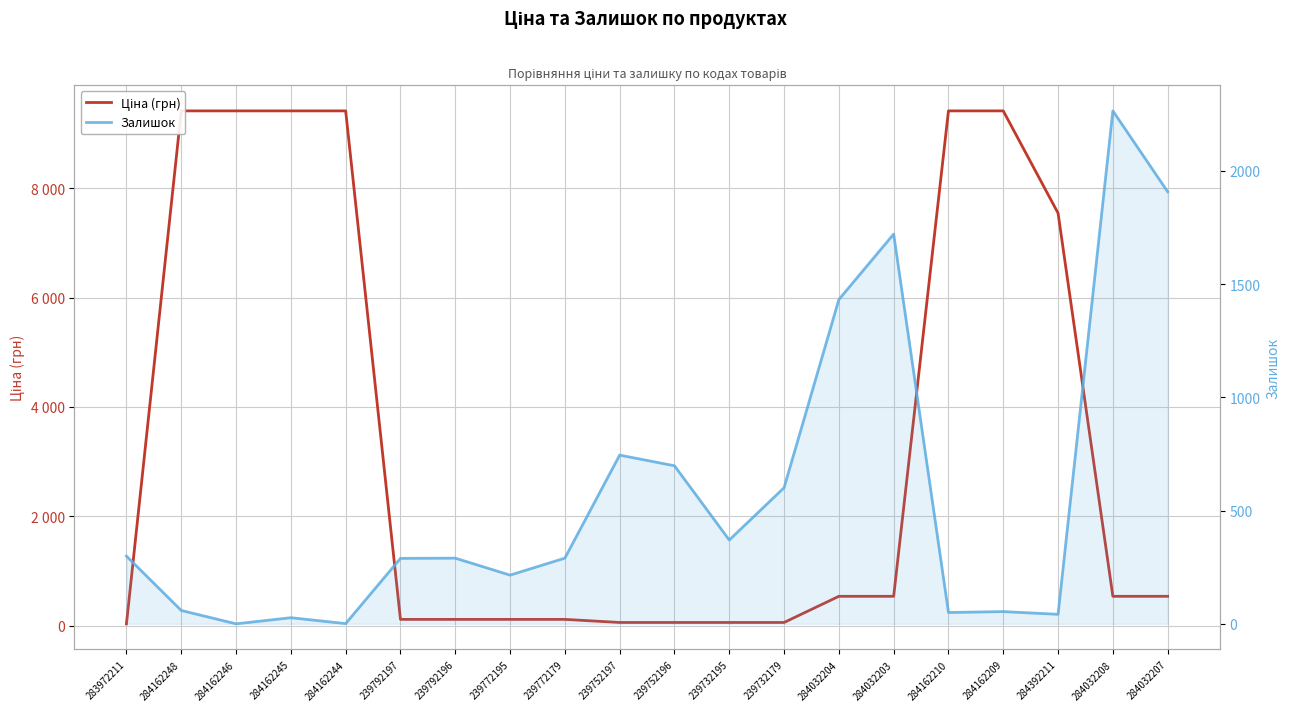

Does the chart have visible grid lines?

Yes